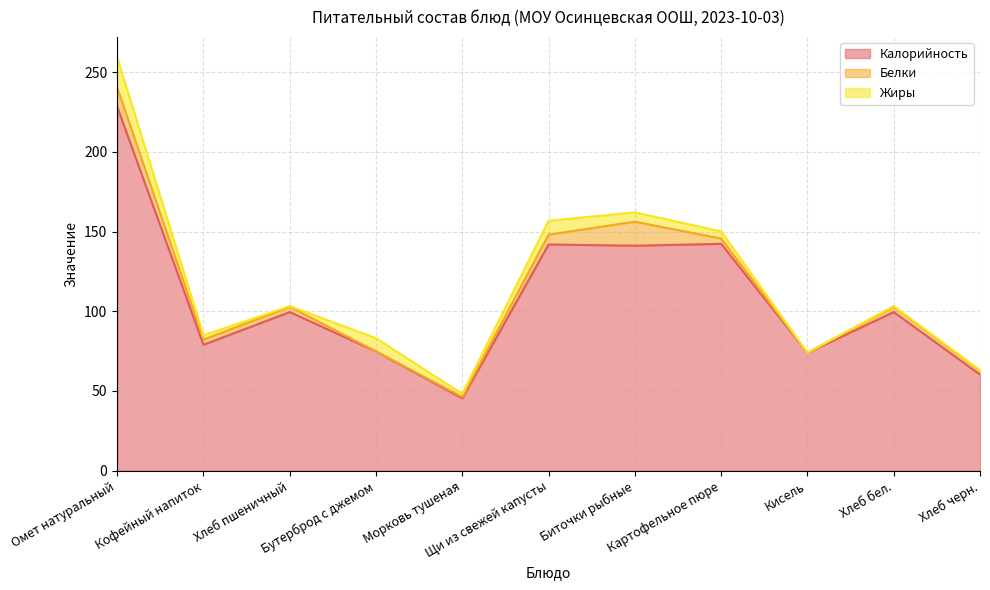

What are all the series names shown in the legend?

Калорийность, Белки, Жиры